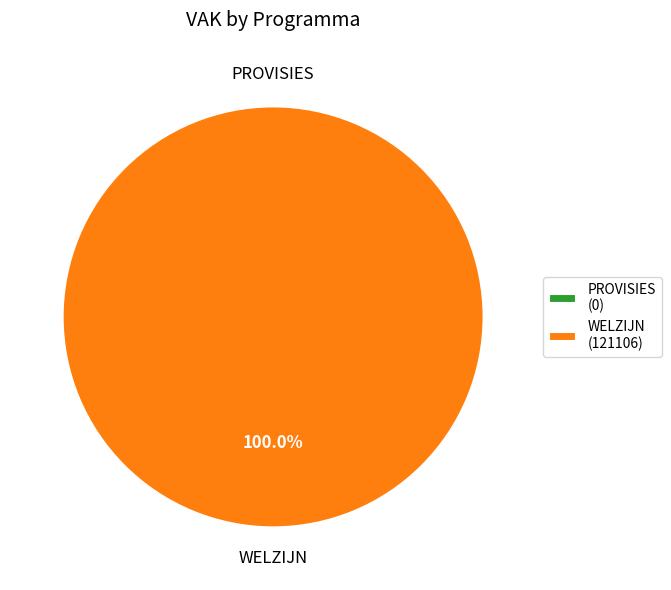

The WELZIJN slice represents 89% of the pie. True or false?

False